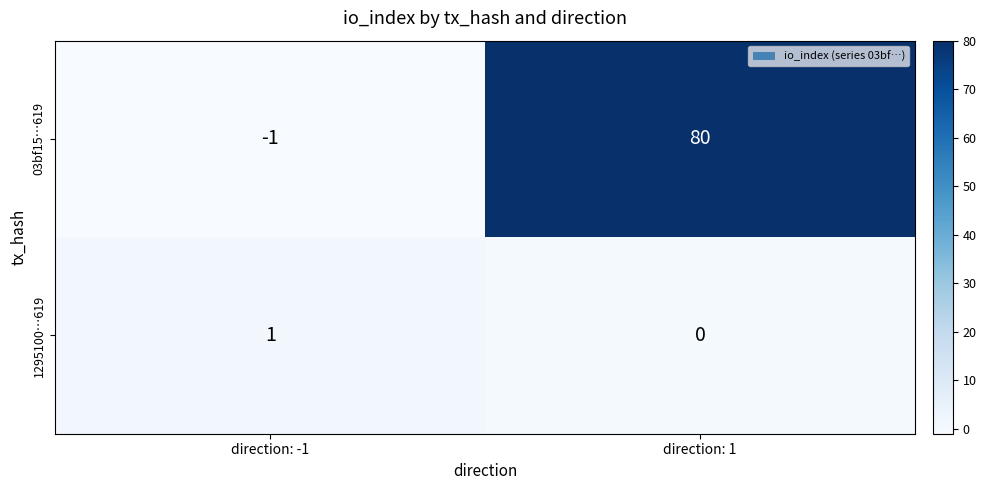

How many values in 03bf15…619 are above zero?

1